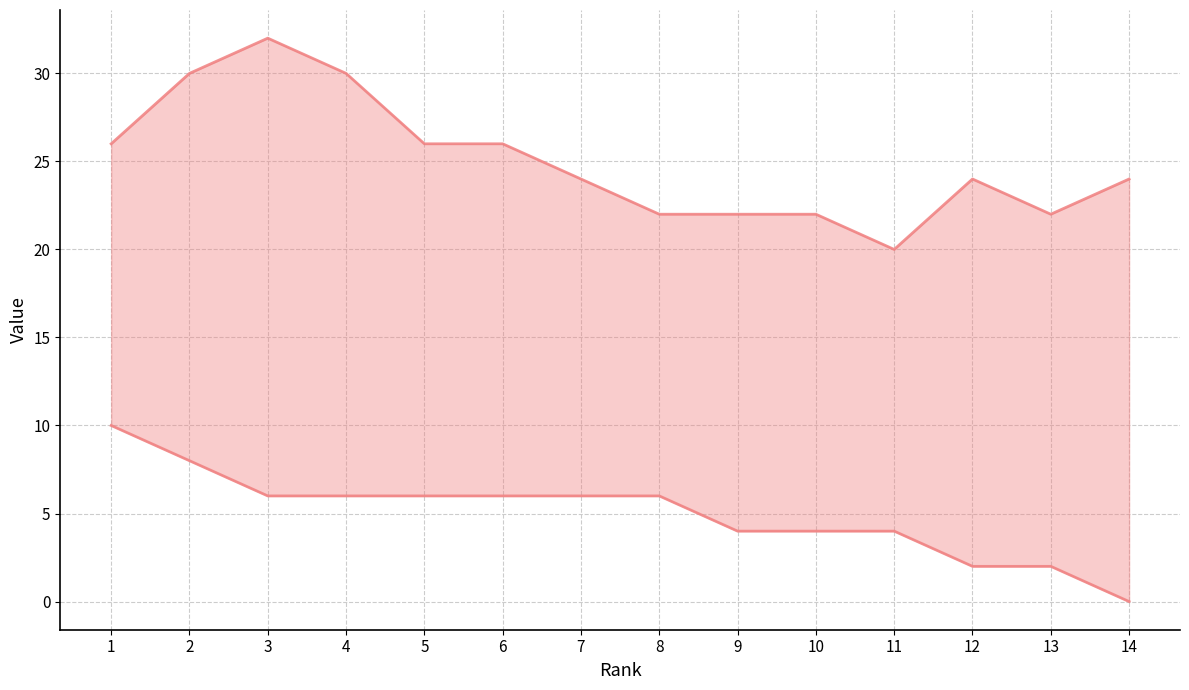

Which category has the lowest value across all series?

14